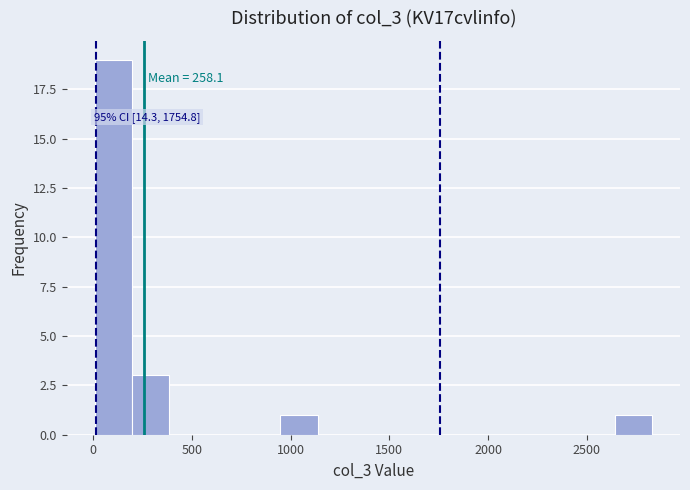

Read against the x-axis, roughly where is the centre of the tallest bar?

100